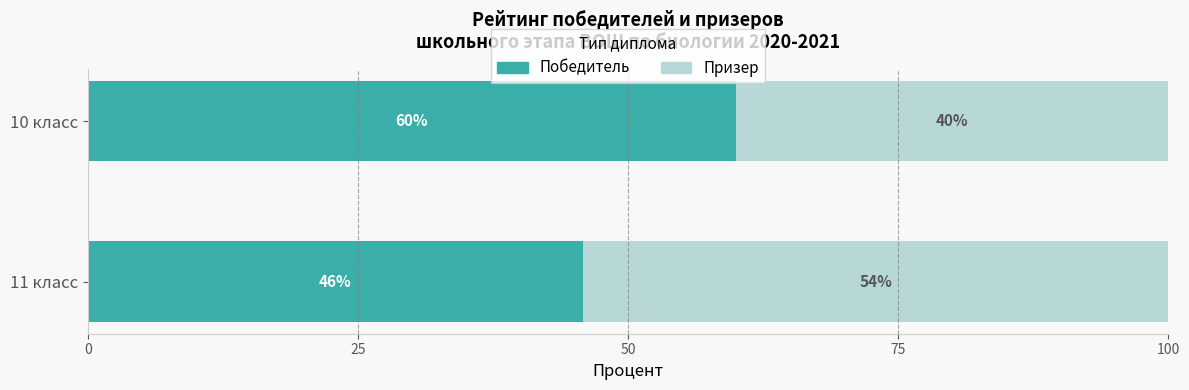

What is the total value across all series at 10 класс?

100.0